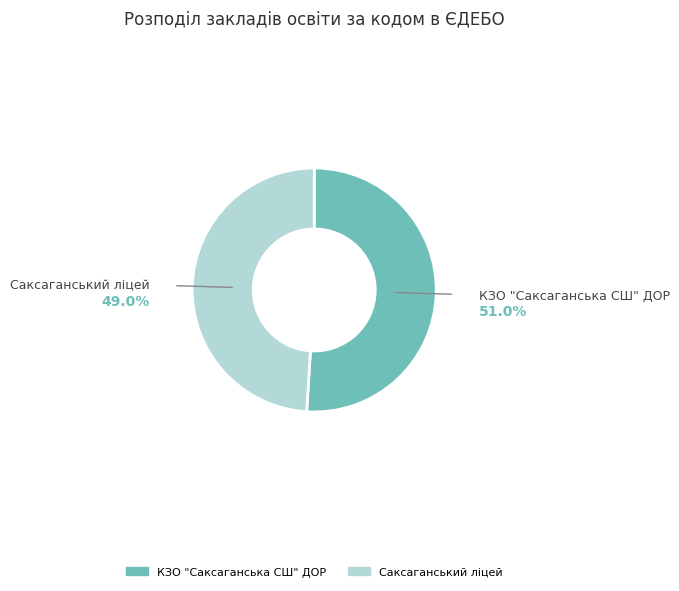

What is the ratio of the value at Саксаганський ліцей to the value at КЗО "Саксаганська СШ" ДОР?

1.0